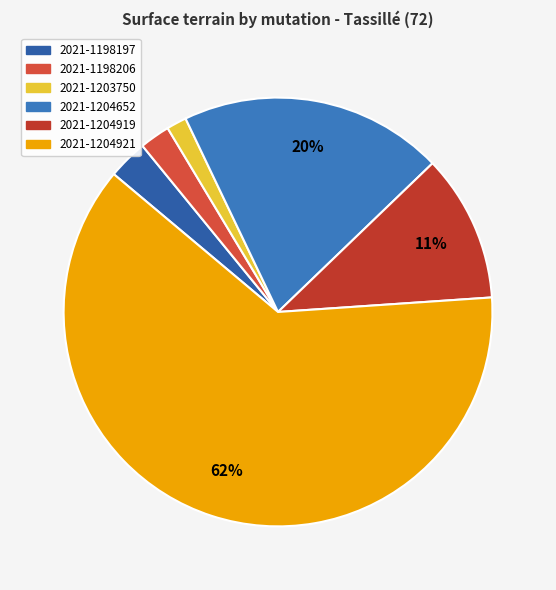

How many slices are in this pie chart?

6